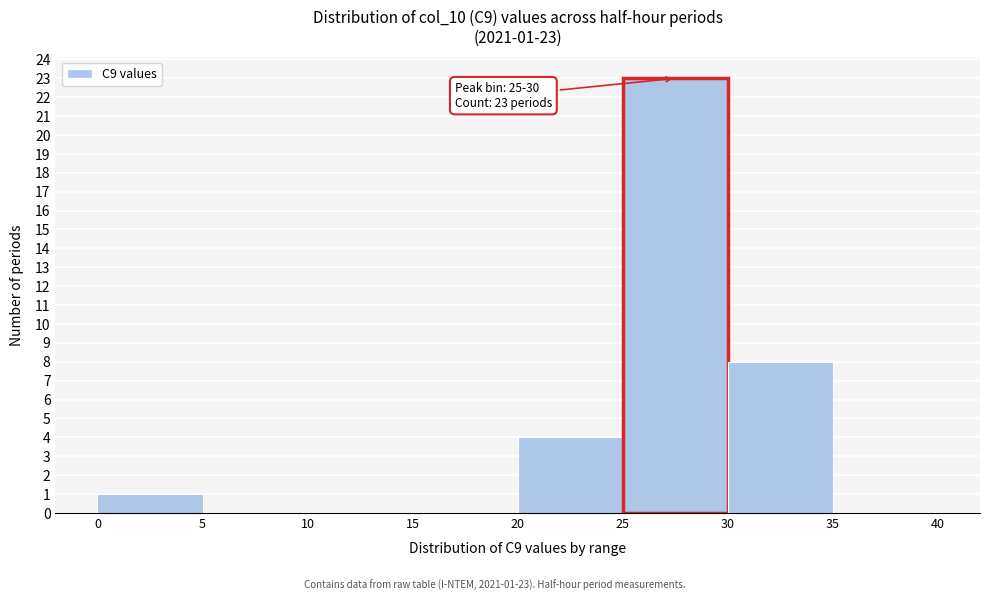

Over which range of the x-axis is the bar tallest?

25 to 30